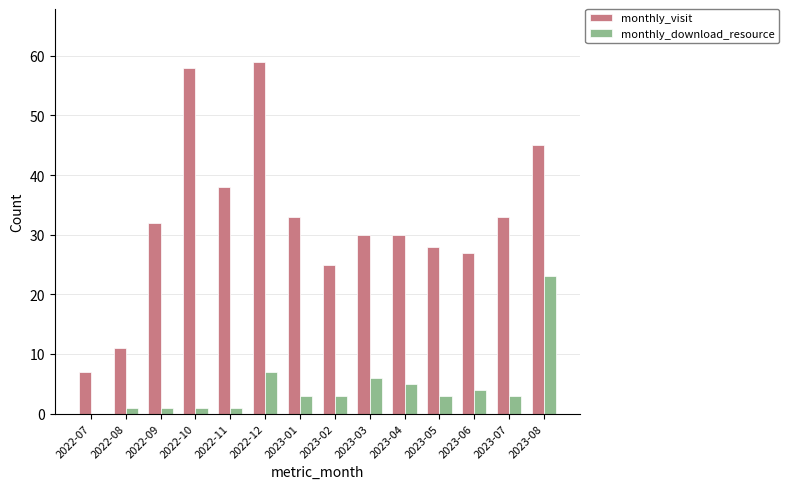

Is the value of monthly_download_resource at 2023-08 greater than the value of monthly_visit at 2023-01?

No